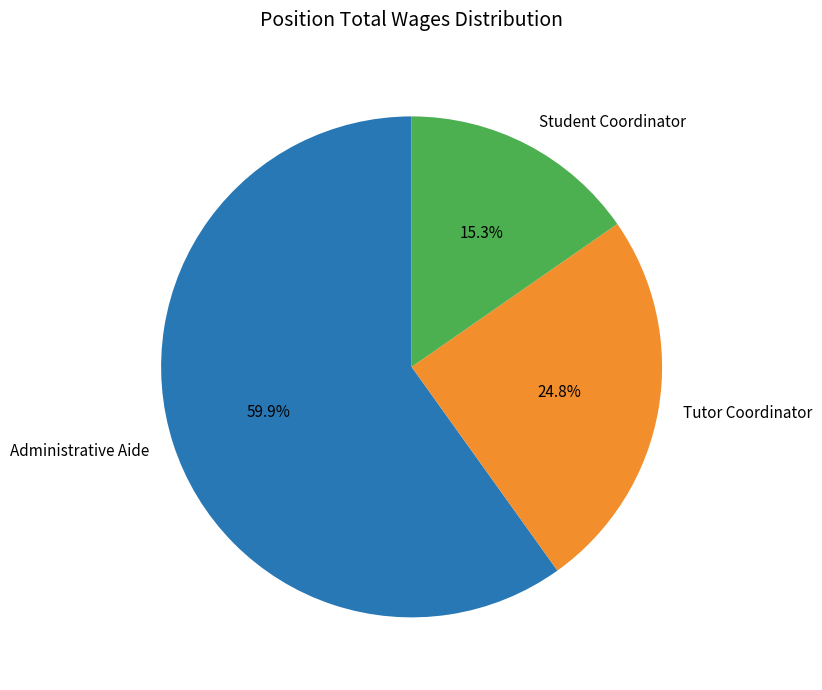

What is the total percentage of Student Coordinator and Administrative Aide?

75.2%